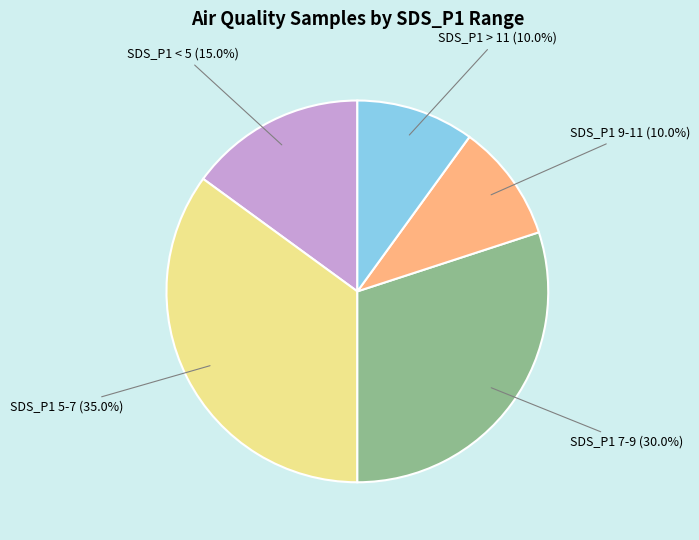

What is the largest slice in the pie chart?

SDS_P1 5-7 (35.0%)